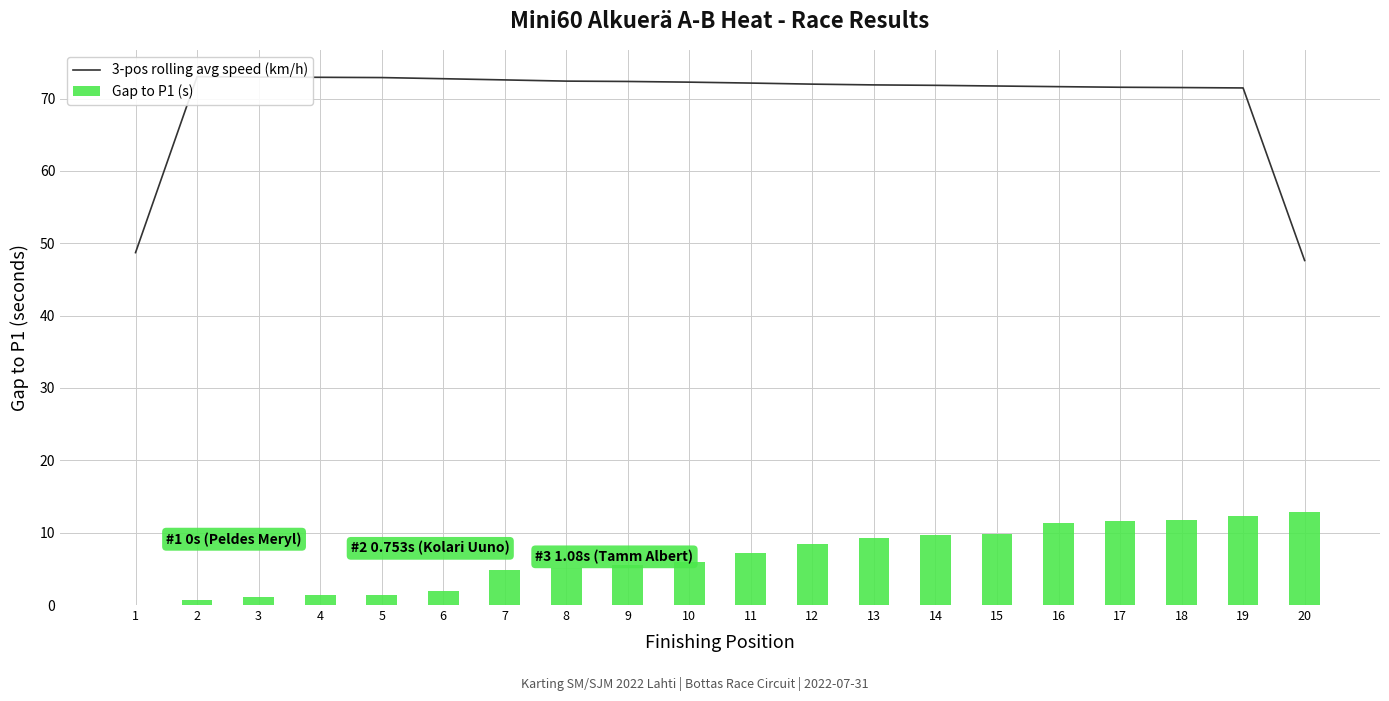

At 2, list the series in order from largest to smallest.

3-pos rolling avg speed (km/h), Gap to P1 (s)